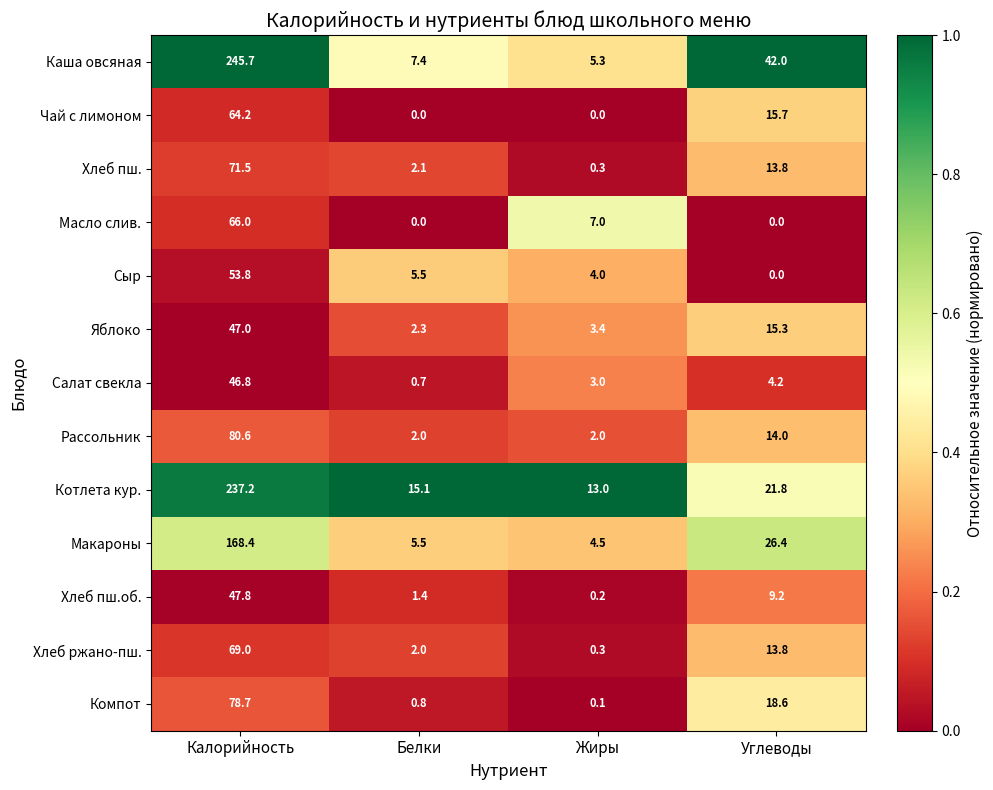

Rank the categories by Яблоко value from highest to lowest.

Калорийность, Углеводы, Жиры, Белки